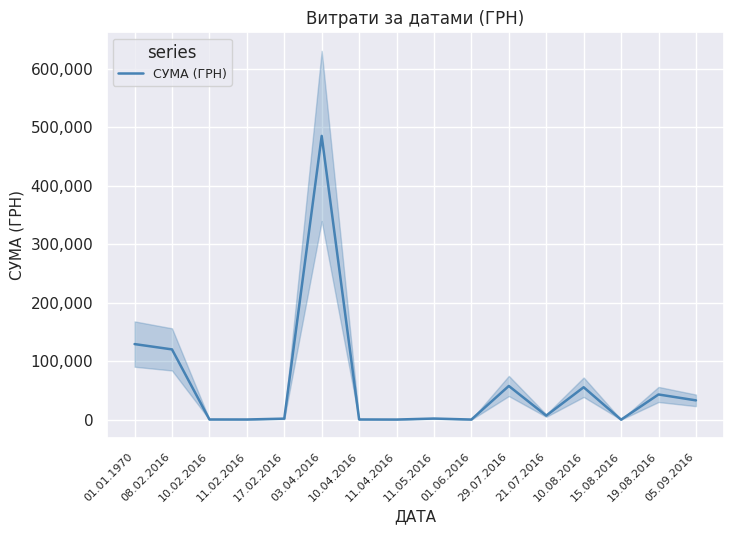

What is the minimum value shown in the chart?

5.0